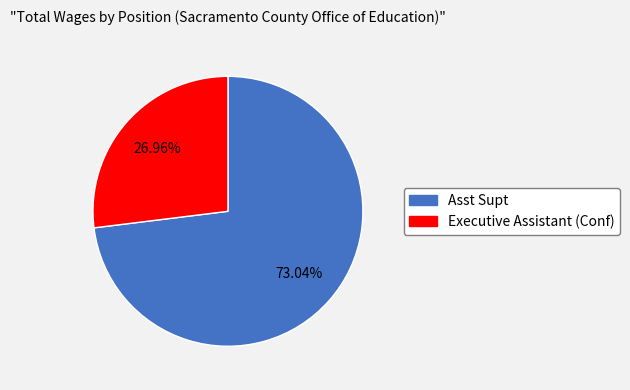

The Executive Assistant (Conf) slice represents 21% of the pie. True or false?

False